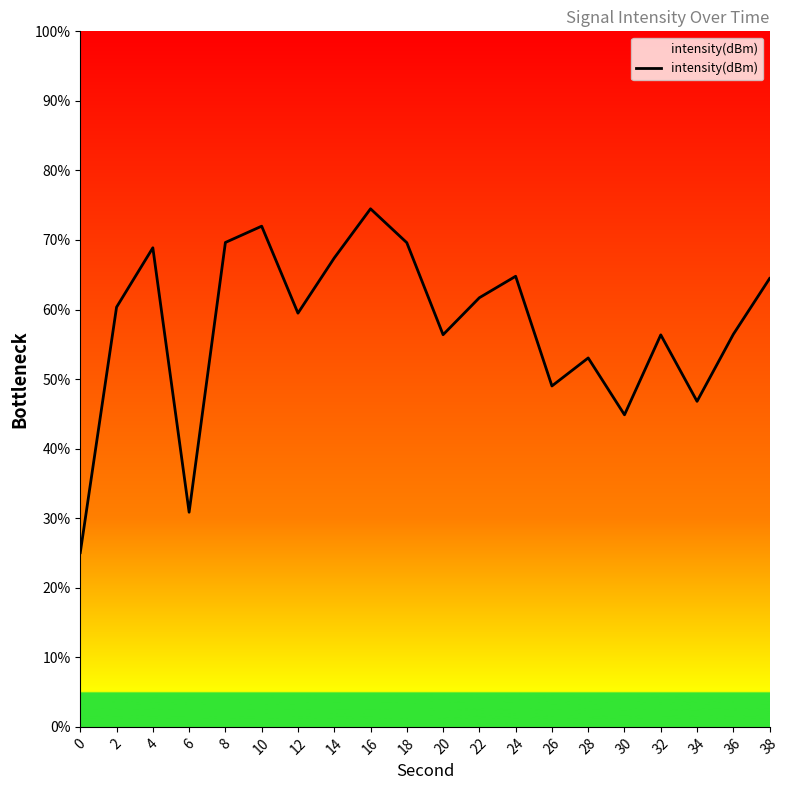

What is the difference between the values at 36 and 16?

18.0